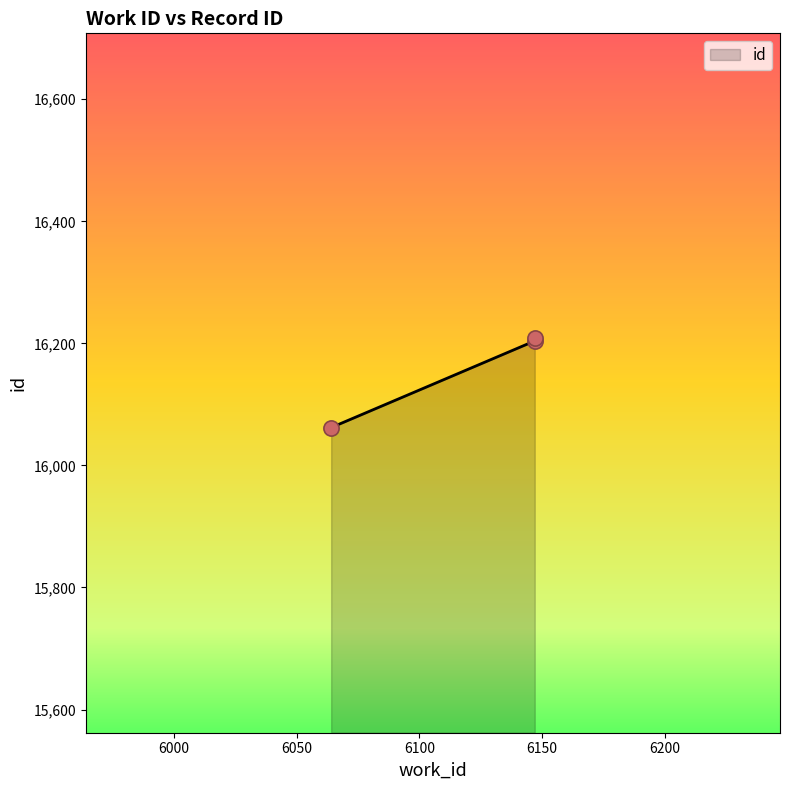

What is the ratio of the value at 6064 to the value at 6147?

1.0